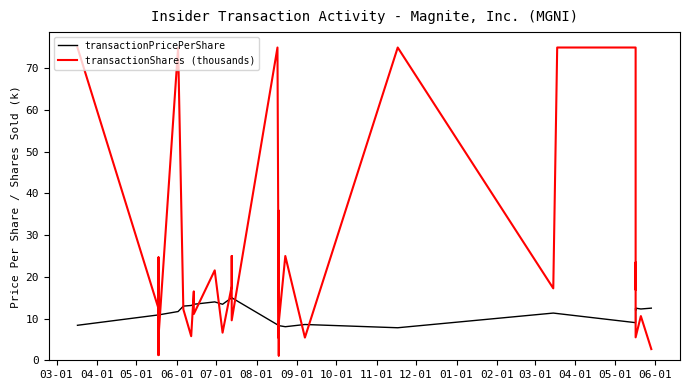

Reading right to left, list all the values displayed in this chart.

transactionPricePerShare: 12.5	12.3	12.5	12.0	12.0	12.5	9.0	11.2	11.3	7.8	8.6	8.1	8.3	8.3	8.3	8.3	8.3	8.3	8.3	8.3	8.5	15.0	15.0	15.0	13.4	14.0	13.4	13.4	13.1	13.0	11.7	10.9	10.9	10.9	10.9	10.9	10.9	10.9	10.9	8.4
transactionShares (thousands): 2.7	10.6	5.5	23.5	19.4	16.9	75.0	75.0	17.2	75.0	5.4	25.0	9.1	1.1	2.6	3.6	7.0	35.9	6.8	5.3	75.0	9.6	25.0	17.8	6.6	21.6	11.1	16.5	5.8	12.2	75.0	5.6	16.1	3.8	7.5	1.2	1.6	24.7	12.4	75.0